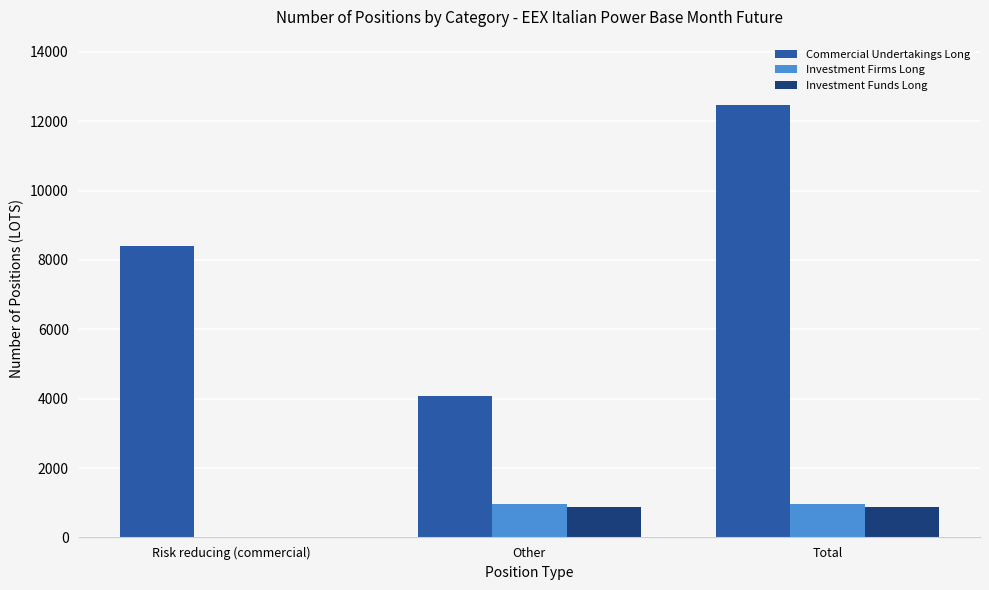

How many values in the Investment Funds Long series exceed 876?

2